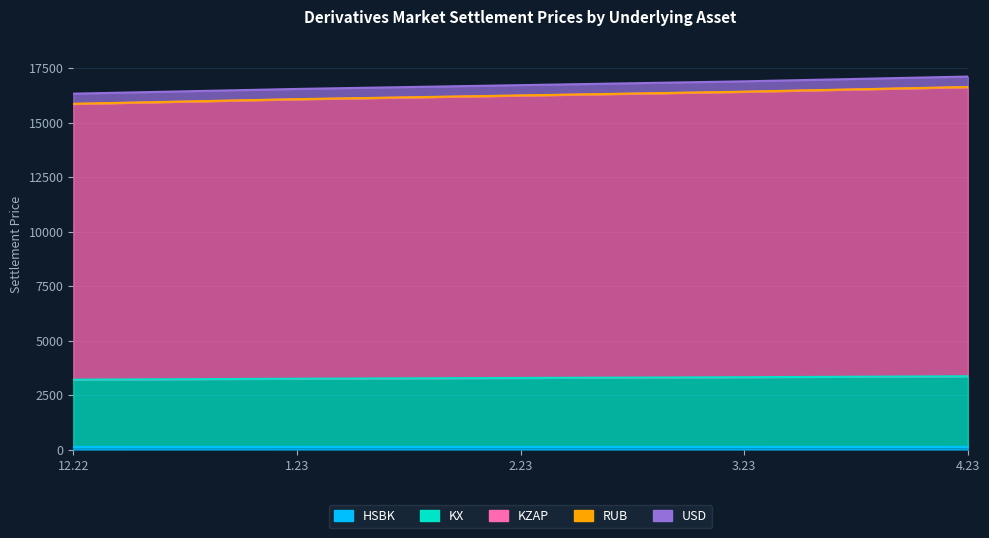

At which category is the sum across all series the highest?

4.23